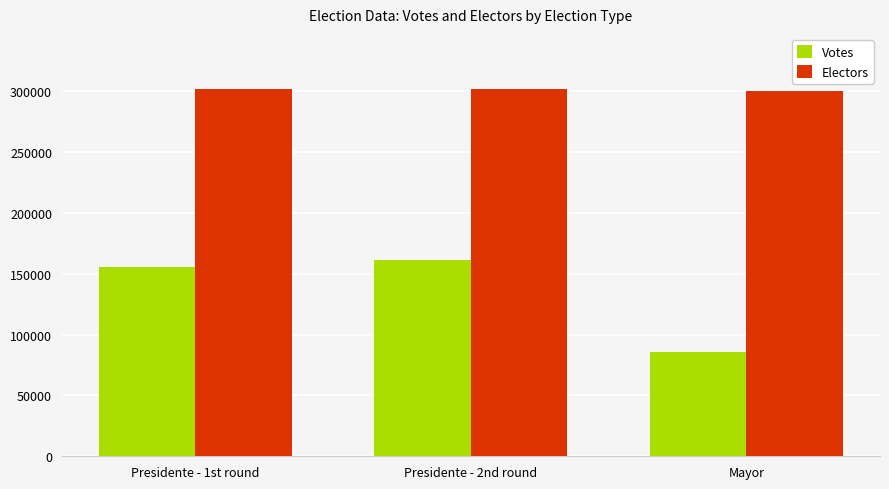

What is the label of the 1st bar from the right?

Mayor